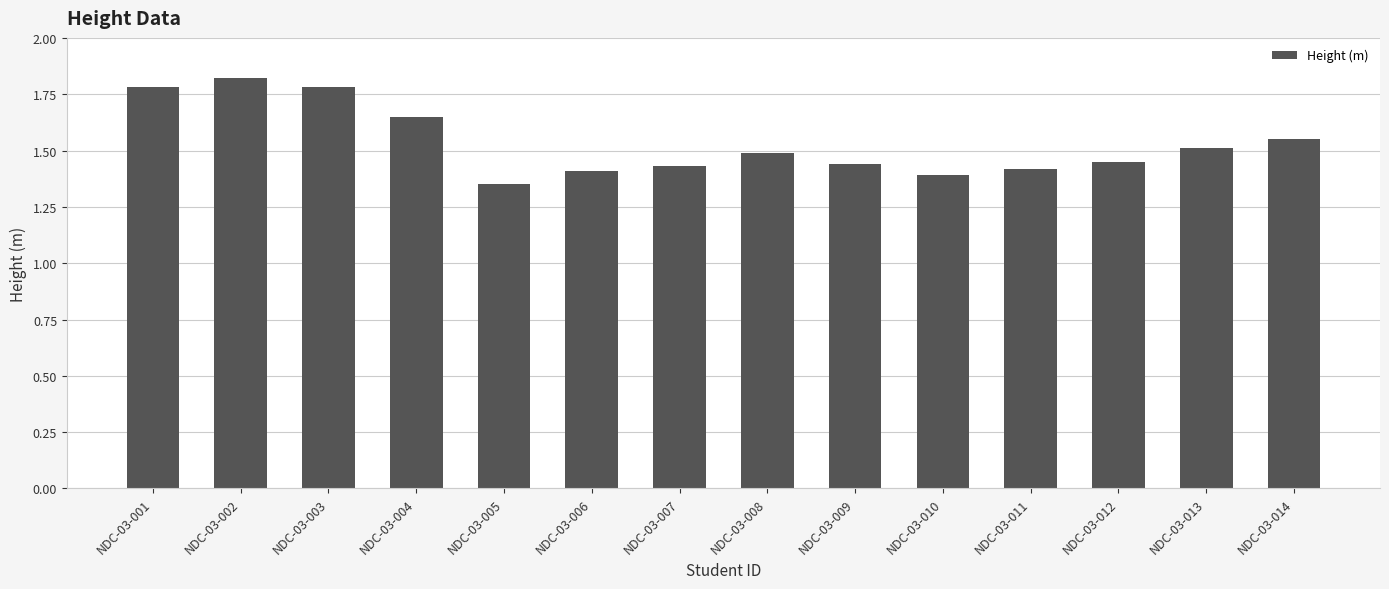

What is the sum of the values at NDC-03-011 and NDC-03-012?

2.9